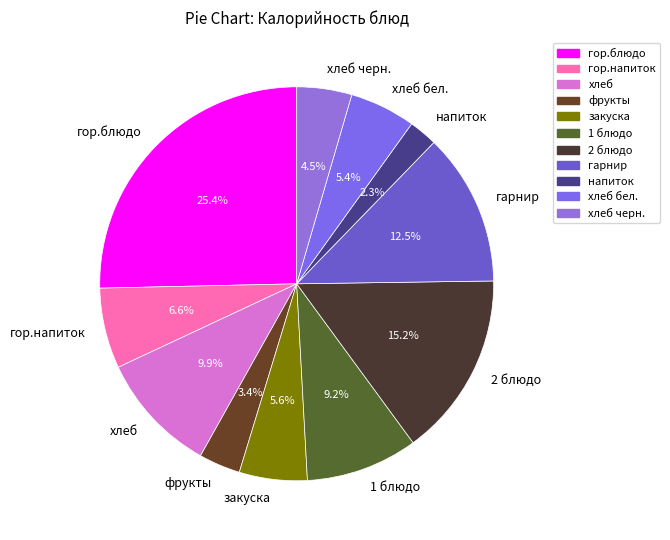

True or false: хлеб accounts for 17% of the total.

False